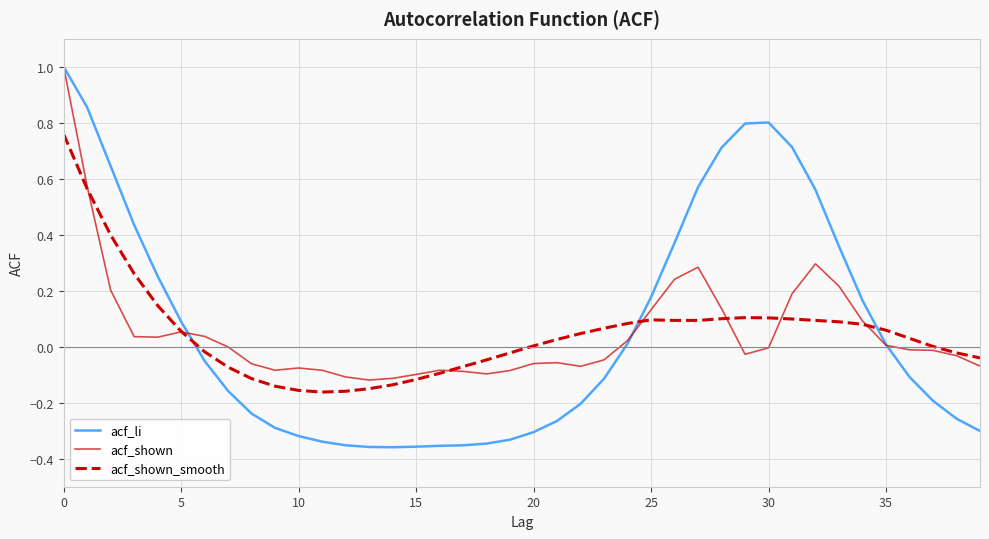

Does the chart display data point markers on the line(s)?

No